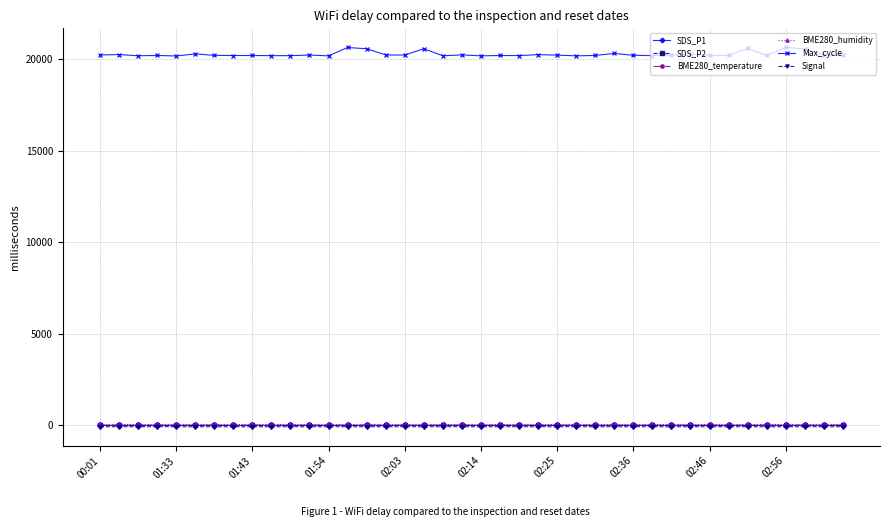

Which series has the largest total across all categories?

Max_cycle